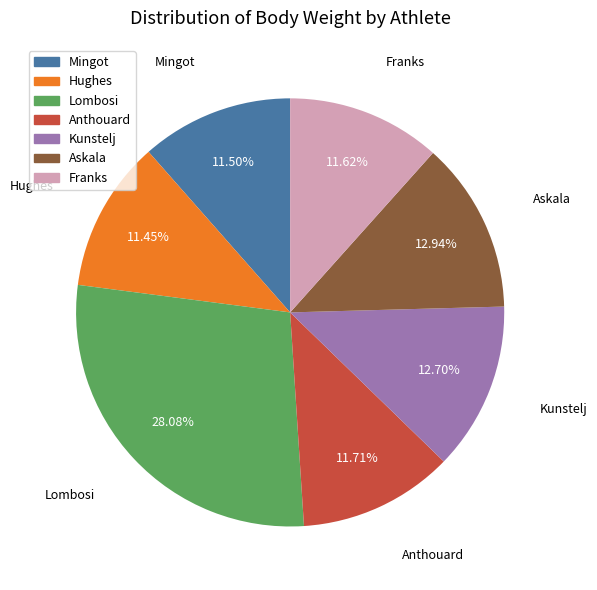

To the nearest percent, what is the difference between the Mingot and Kunstelj slice percentages?

1%